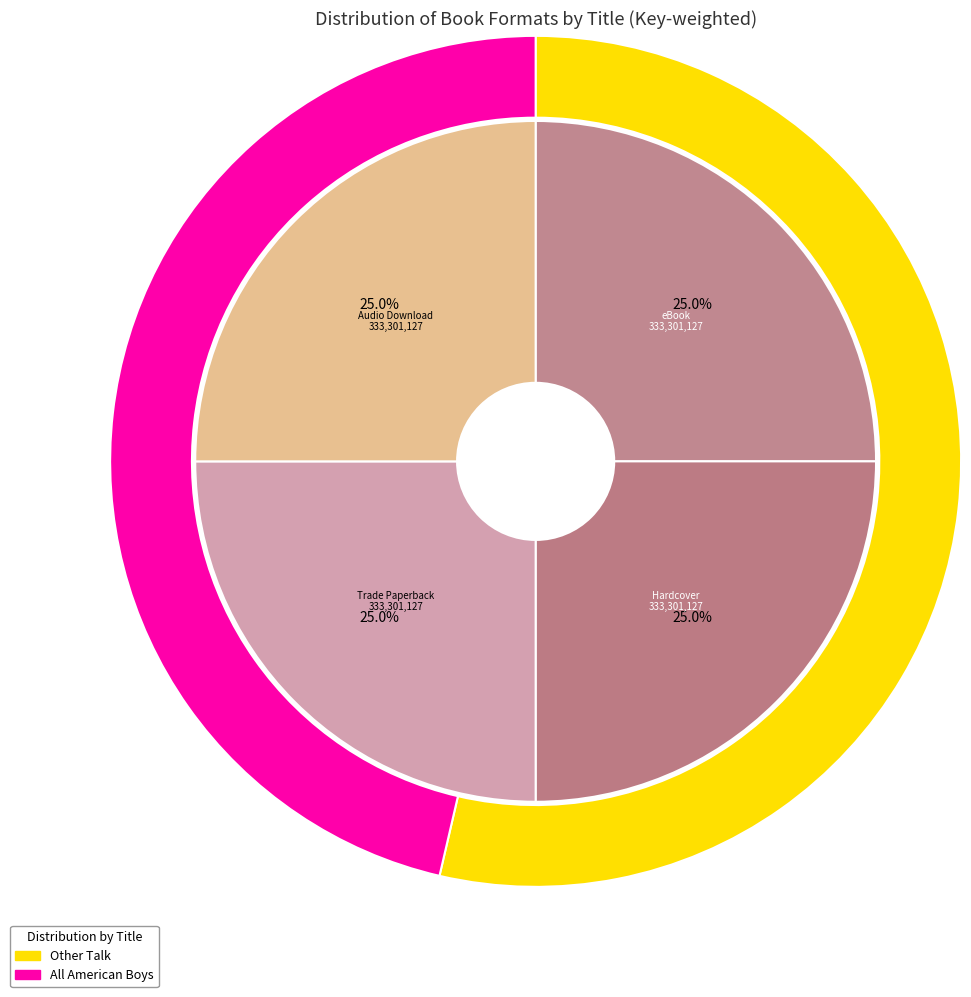

To the nearest percent, what is the combined percentage of Other Talk (eBook) and All American Boys (eBook)?

25%